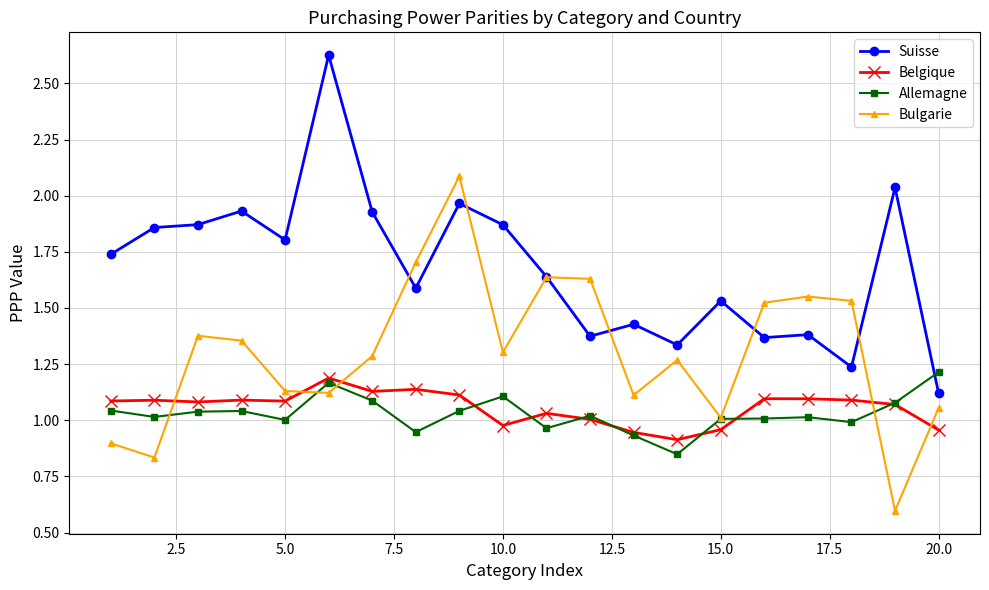

True or false: Belgique and Suisse intersect in this chart.

False